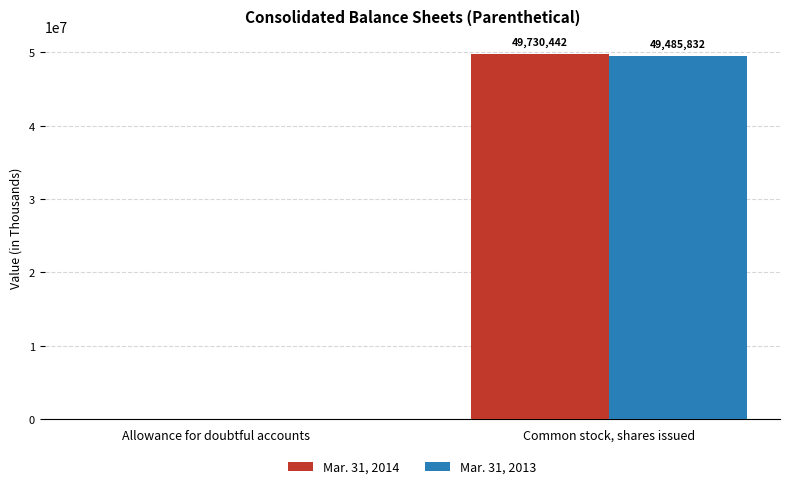

The value of Mar. 31, 2013 at Allowance for doubtful accounts is 46332. True or false?

True